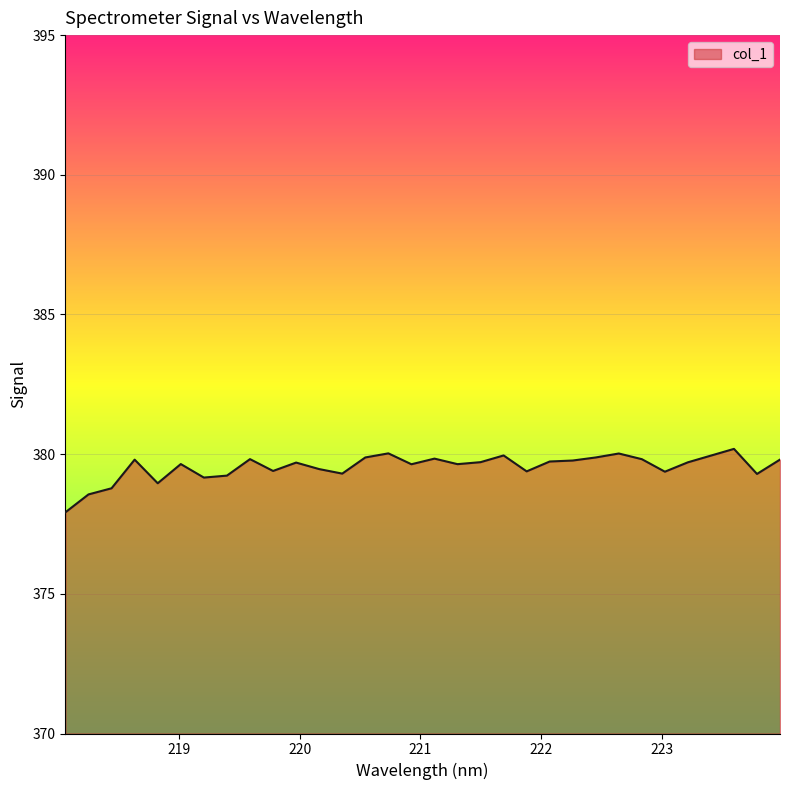

What is the smallest value displayed?

377.9